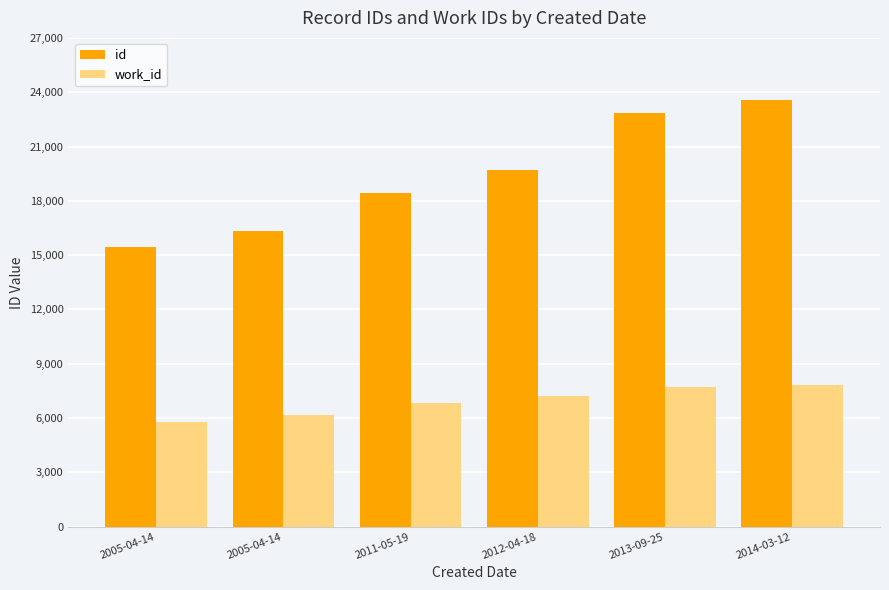

What is the minimum value shown in the chart?

5788